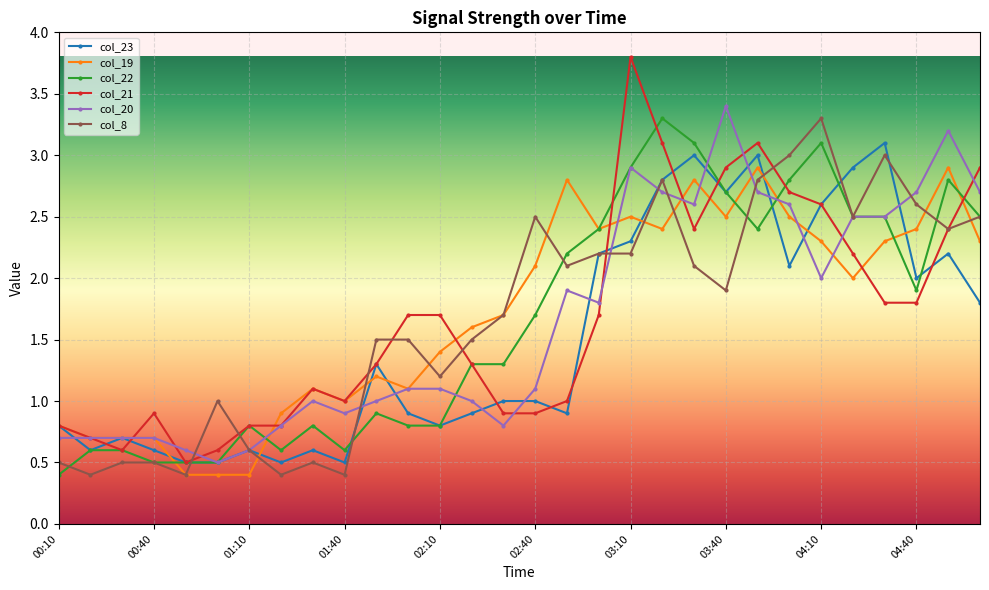

What is the value of the col_8 point at the 11th from the left?

1.5